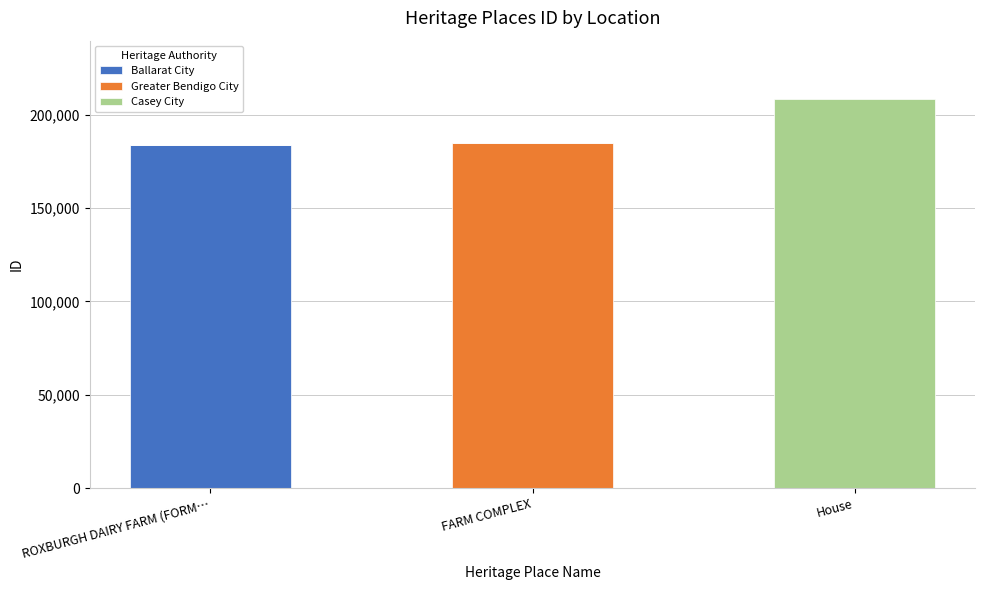

Which category has the highest value in the Ballarat City series?

ROXBURGH DAIRY FARM (FORM…